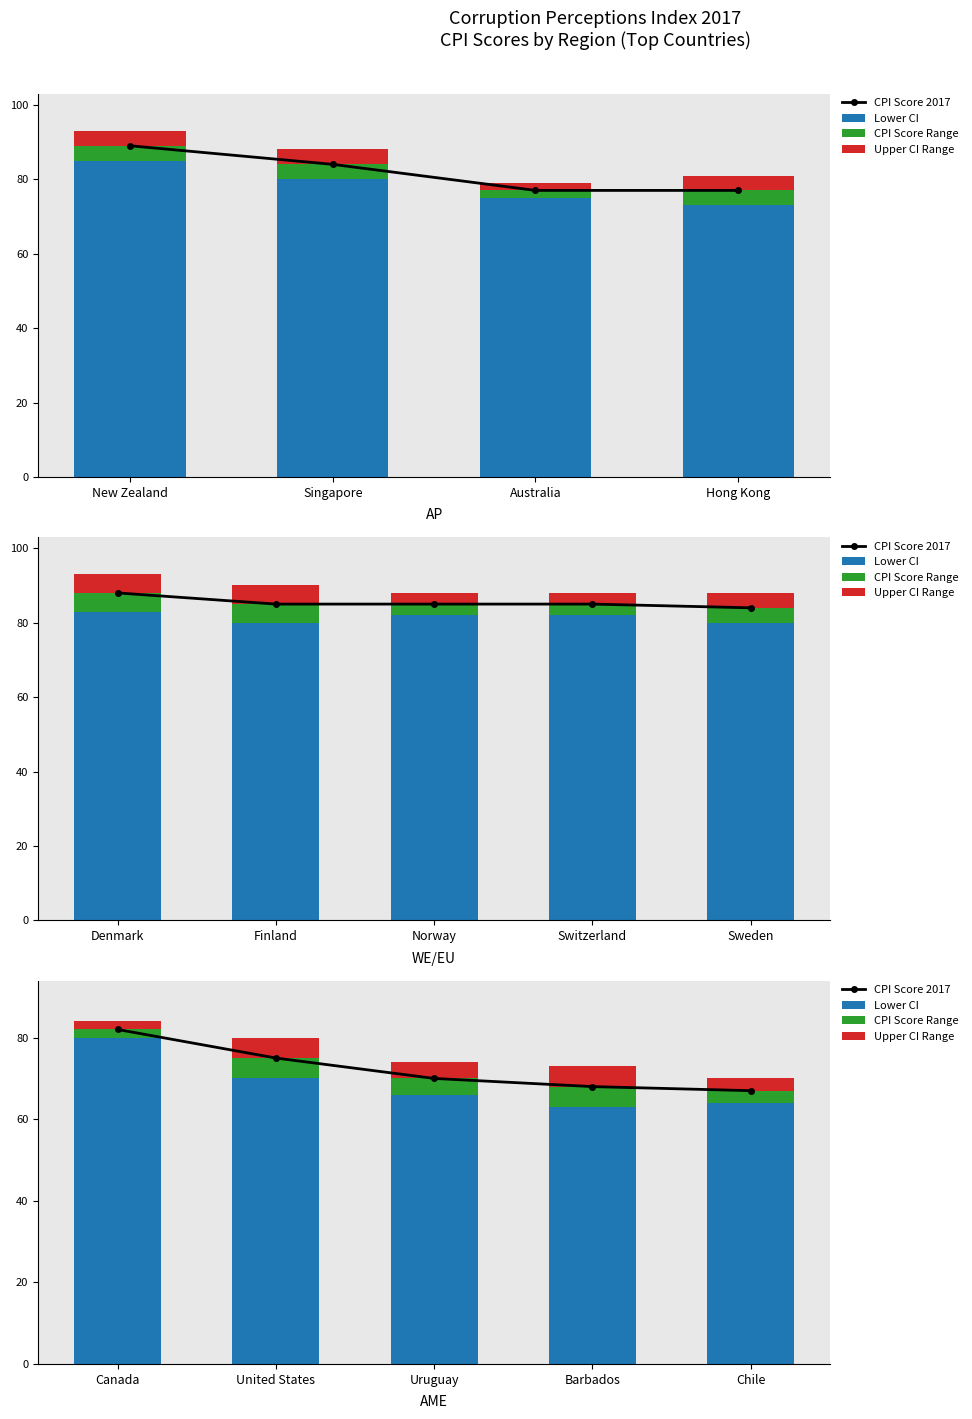

What is the minimum value for CPI Score Range?

2